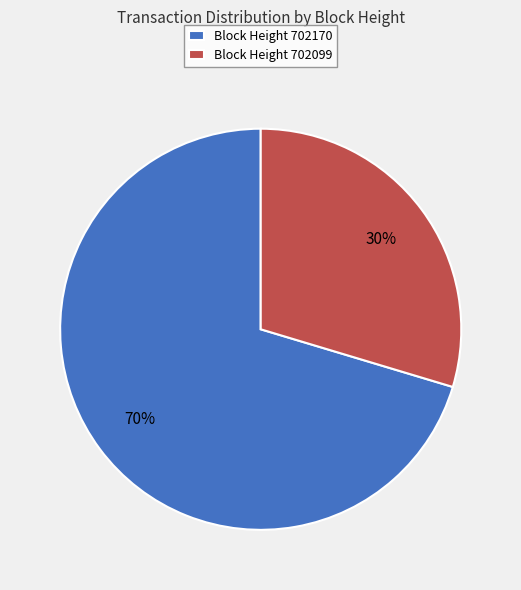

Which slice is the smallest?

Block Height 702099